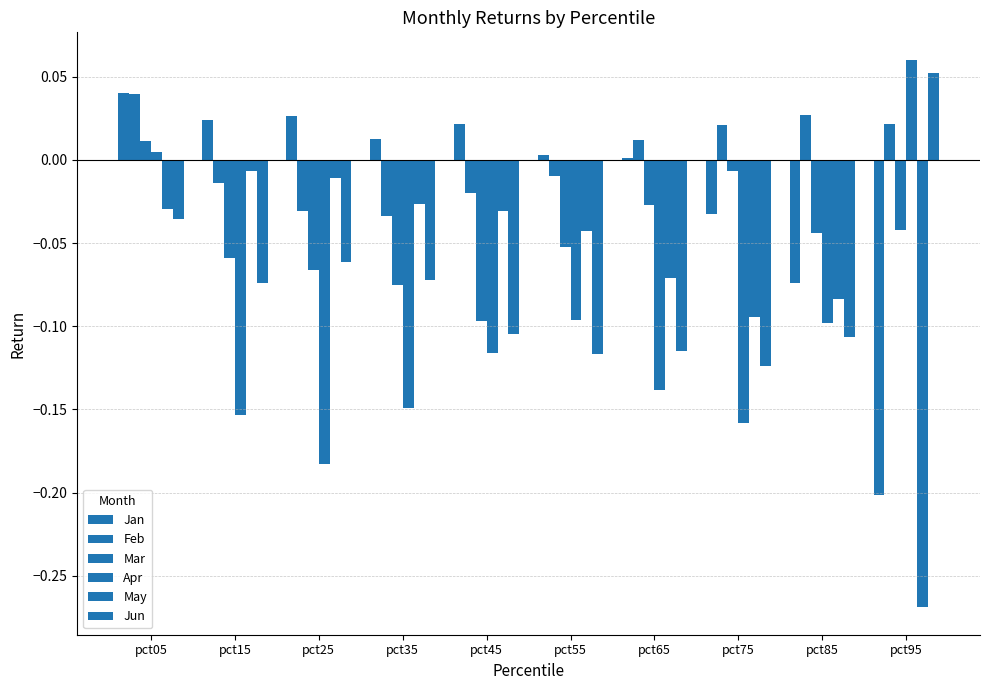

Are the bars horizontal?

No